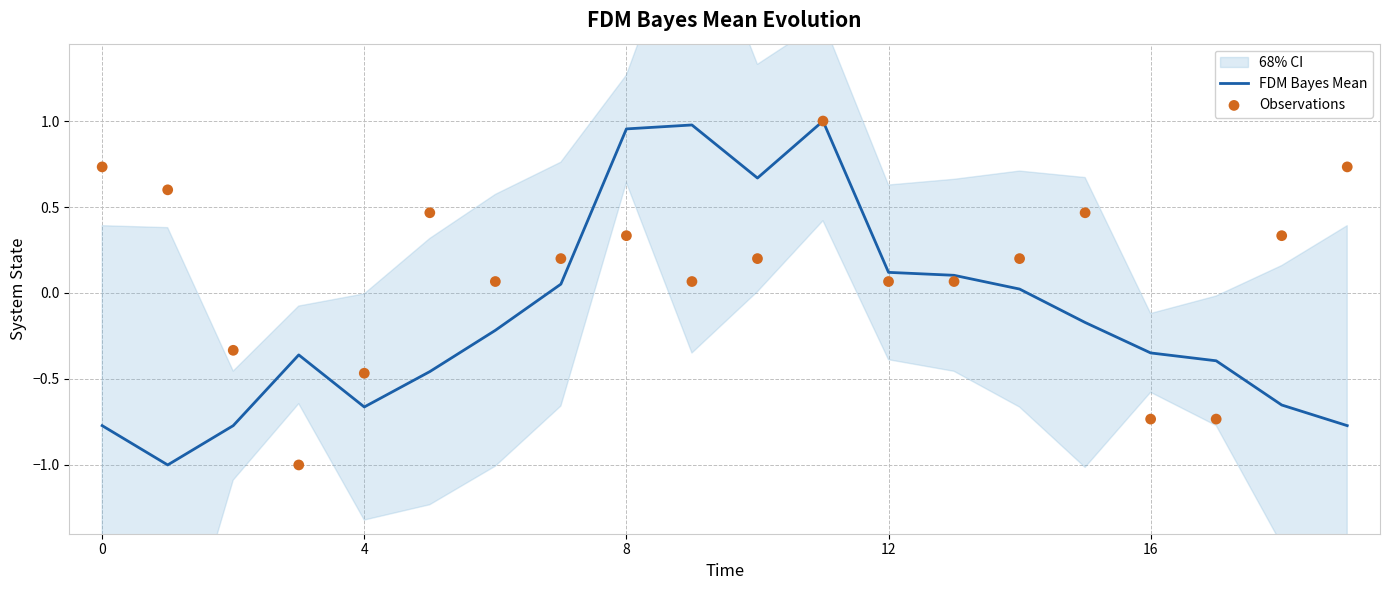

Is it true that FDM Bayes Mean equals 0.1 at 12?

True